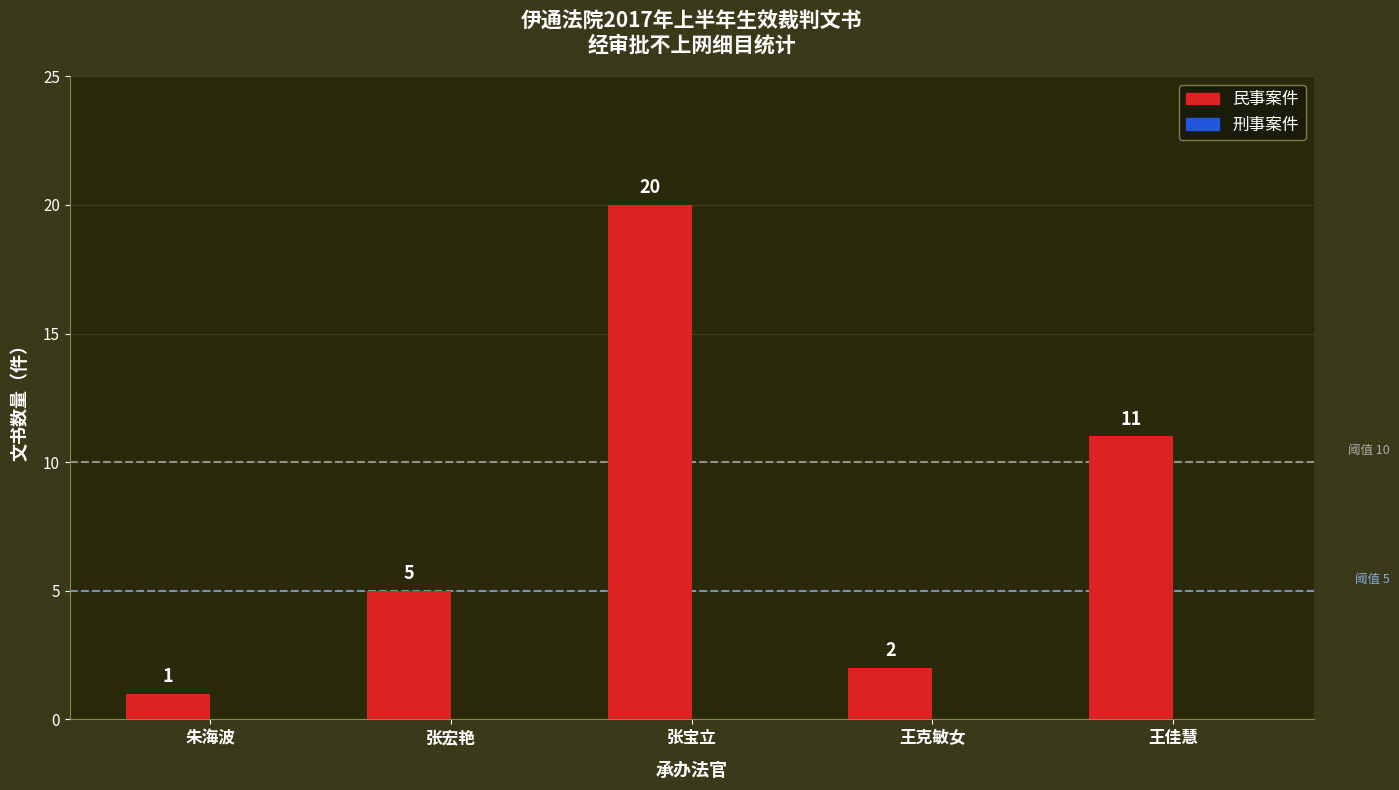

Where is the data nearest to the value 10?

王佳慧